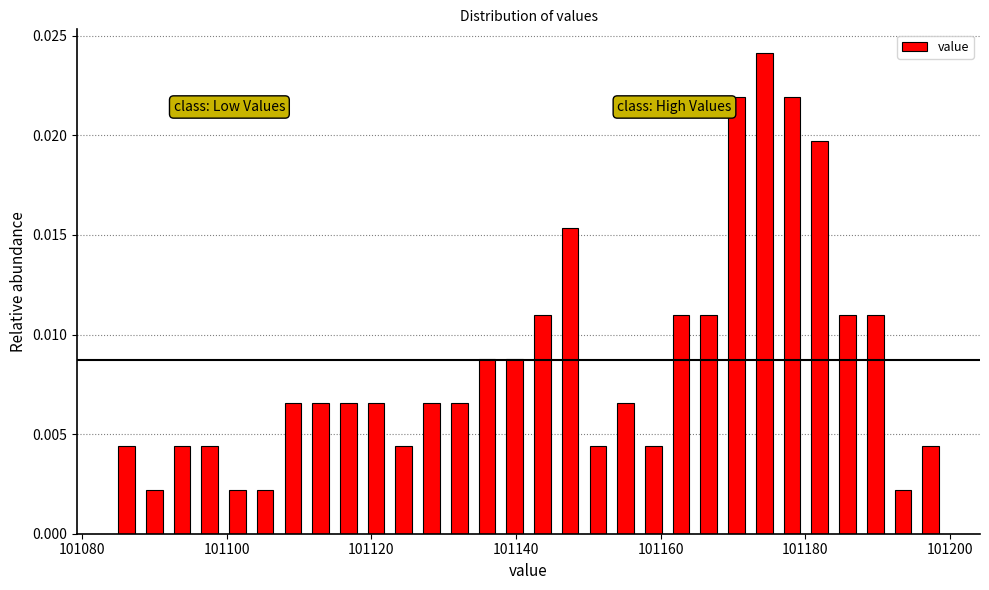

Read against the x-axis, roughly where is the centre of the tallest bar?

101174